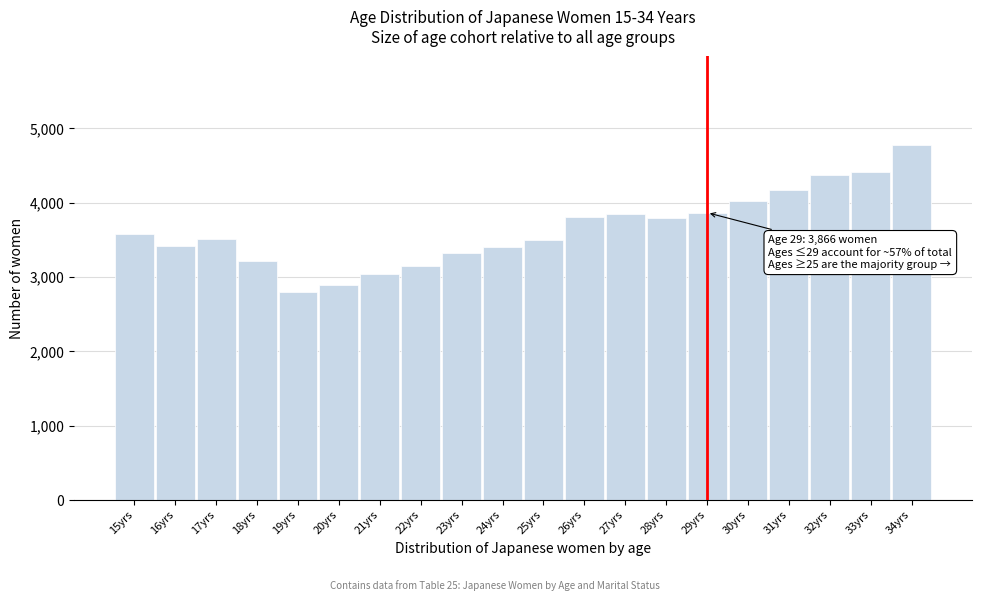

What is the change in value from 17yrs to 21yrs?

-479